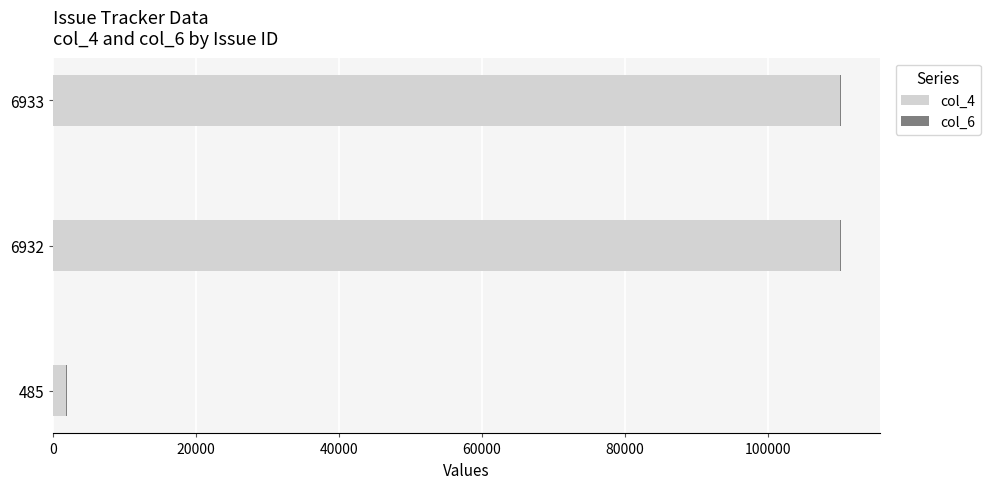

True or false: col_4 has a value of 110140 at 6933.

True